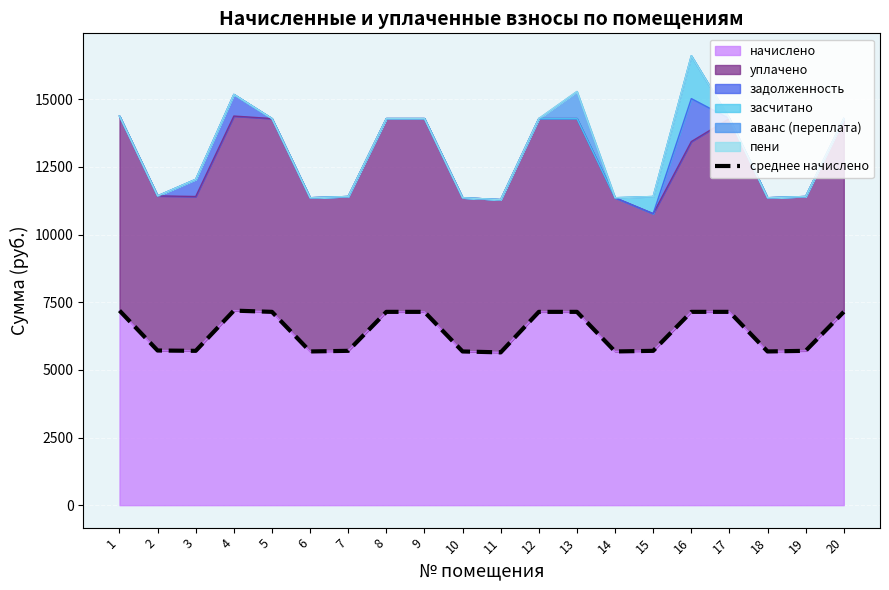

At which label is the value closest to 6416?

2